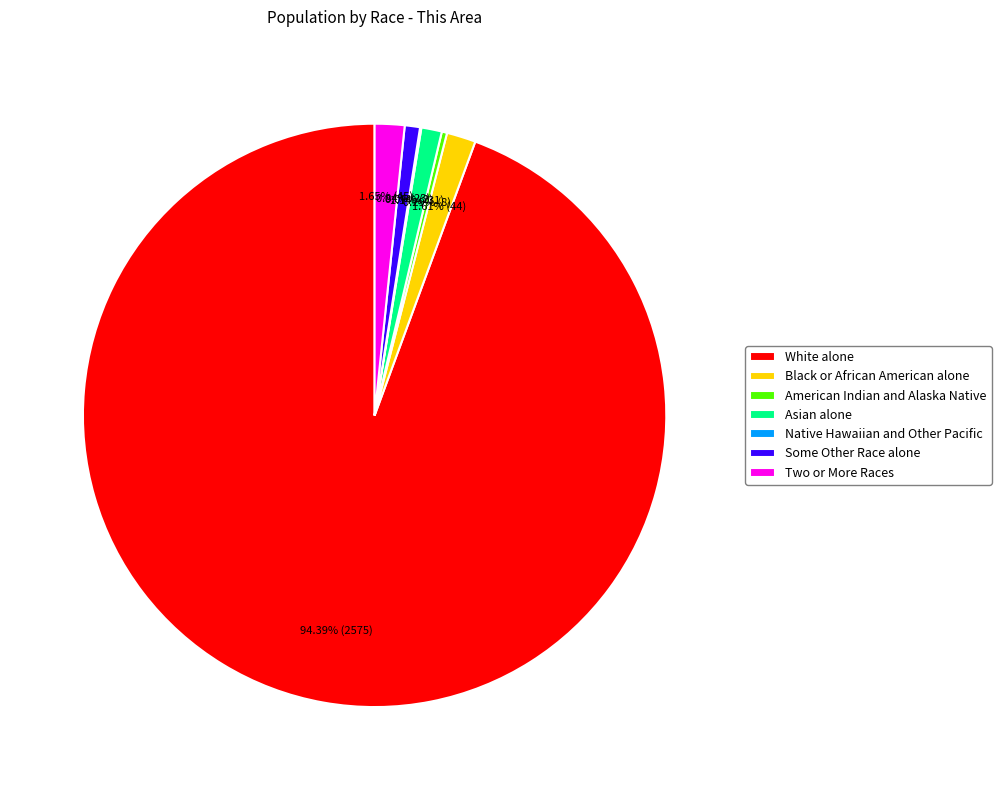

Which has a higher value, Black or African American alone or White alone?

White alone